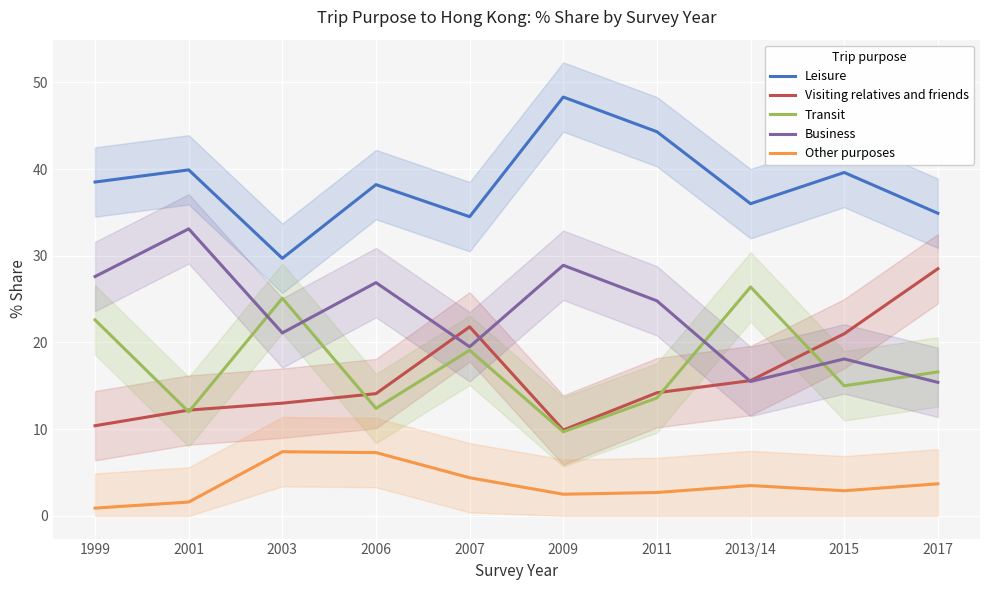

After their last crossing, which series has the higher values: Transit or Business?

Transit